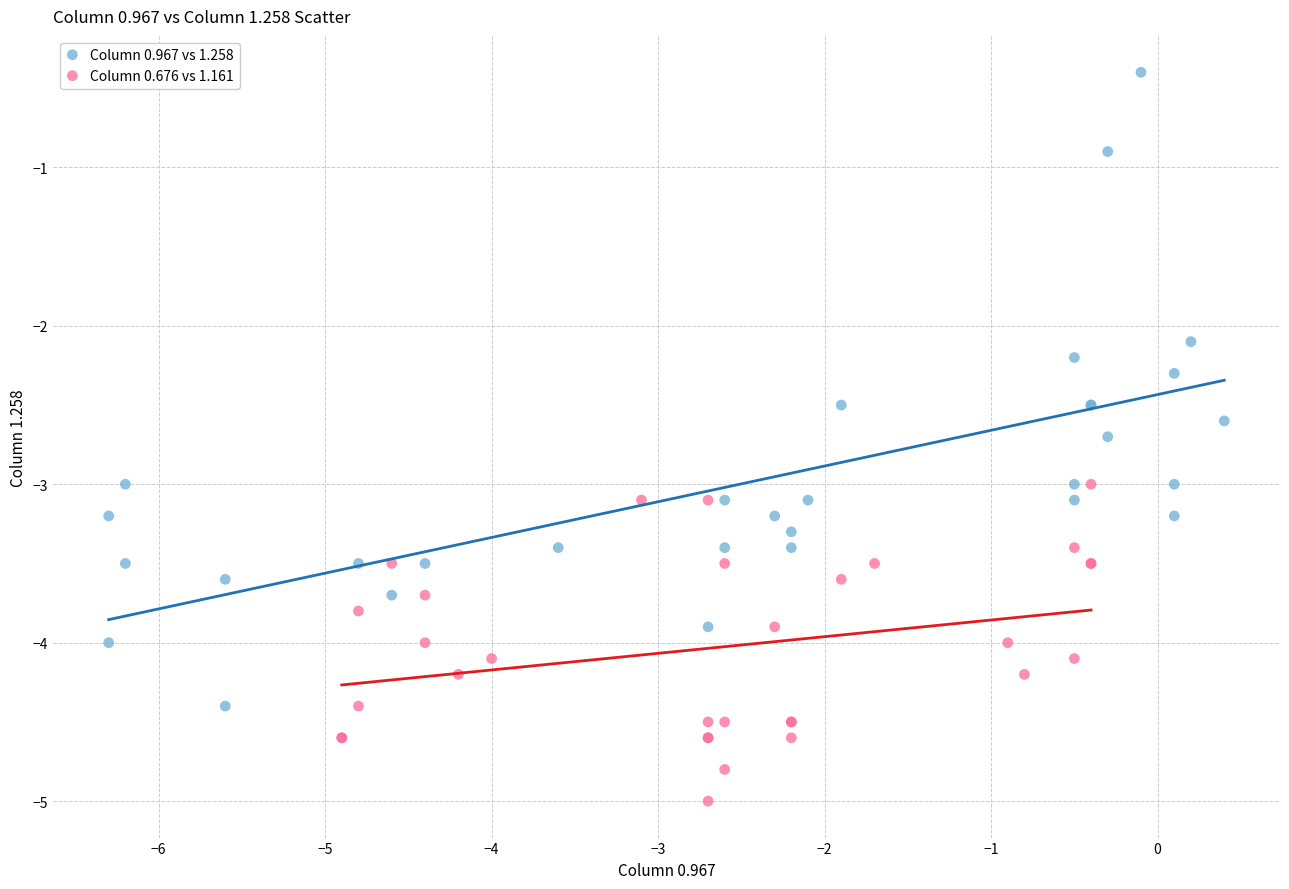

Which series contains the lowest Y value?

Column 0.676 vs 1.161